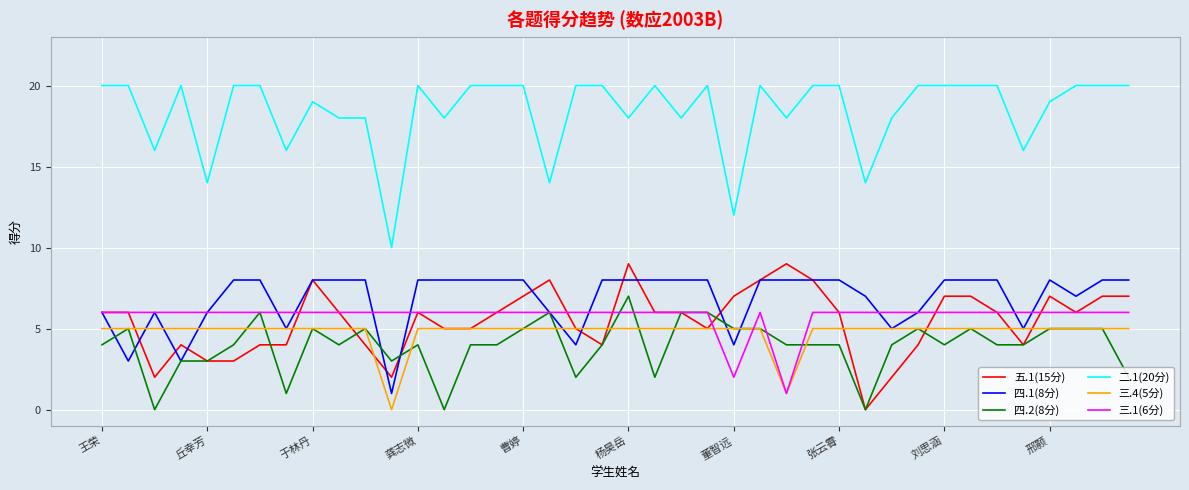

What is the difference between the maximum and minimum values in the 四.1(8分) series?

7